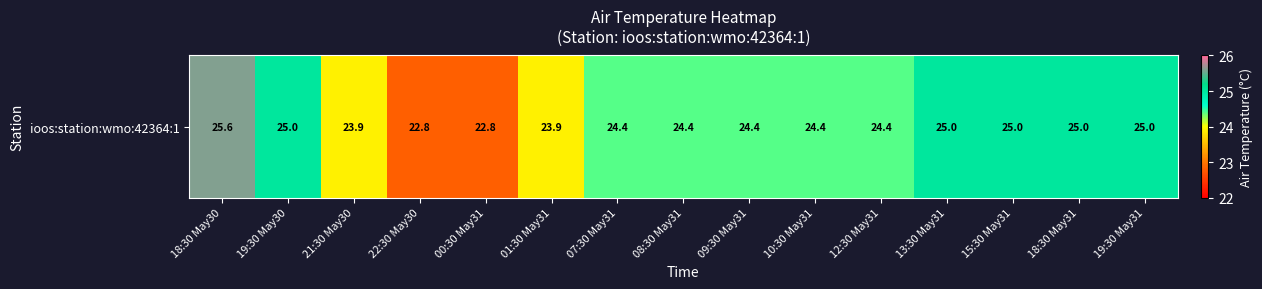

Reading left to right, extract all data points from this chart.

25.6	25.0	23.9	22.8	22.8	23.9	24.4	24.4	24.4	24.4	24.4	25.0	25.0	25.0	25.0